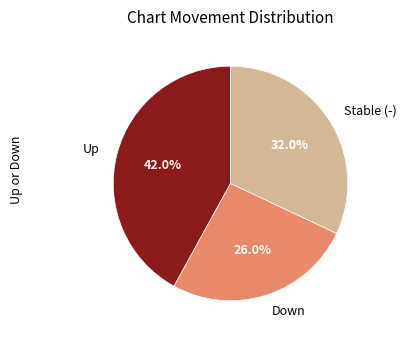

Is there a majority slice in this chart?

No